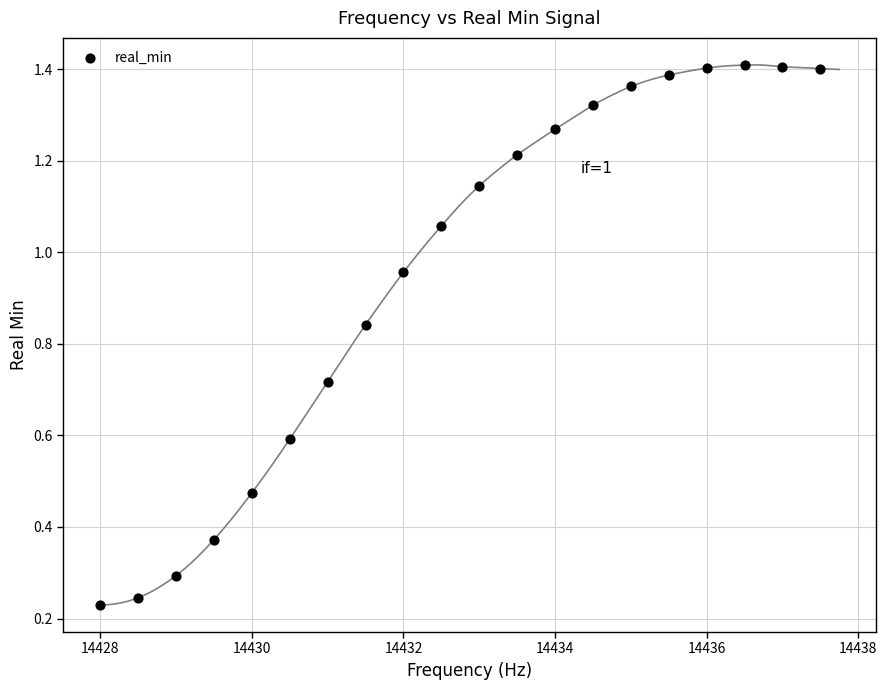

What is the range of X values (max minus min)?

9.5